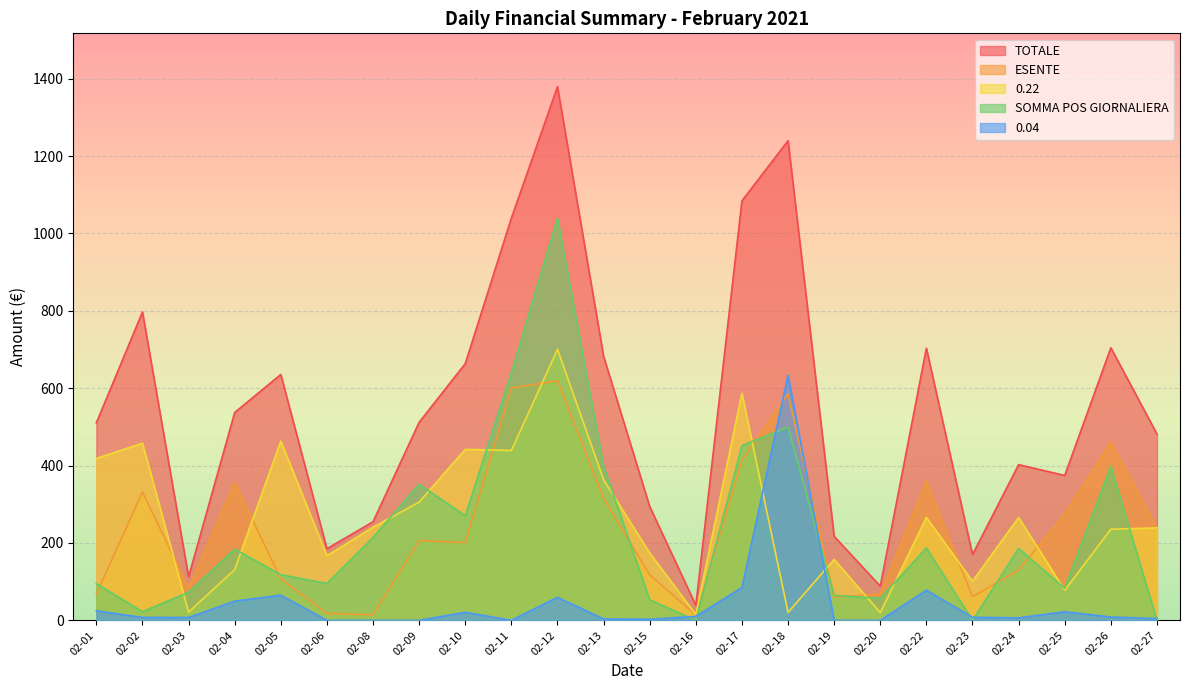

What are all the series names shown in the legend?

TOTALE, ESENTE, 0.22, SOMMA POS GIORNALIERA, 0.04